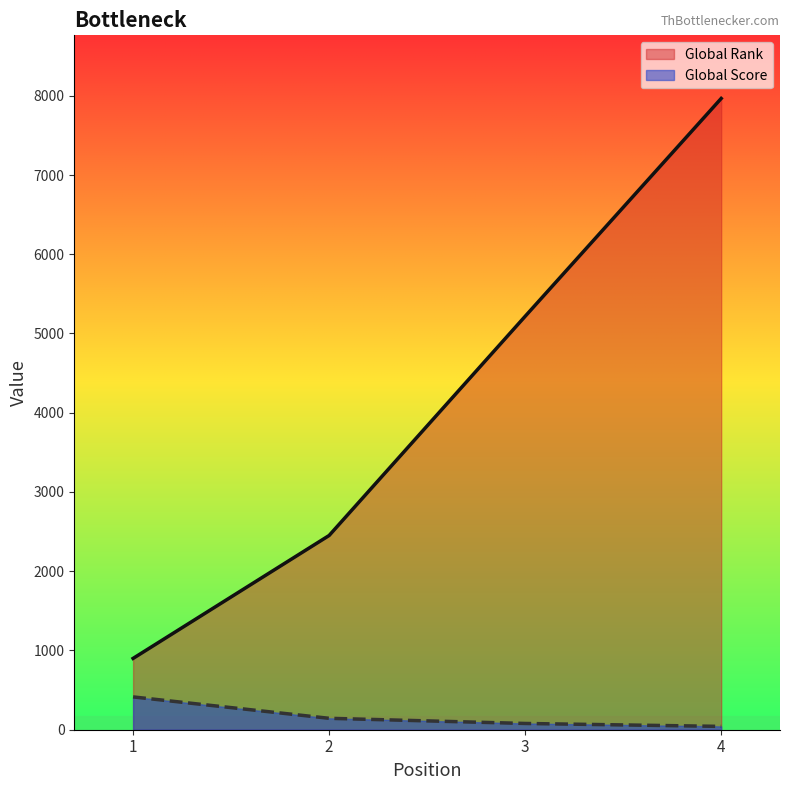

What is the minimum value shown in the chart?

42